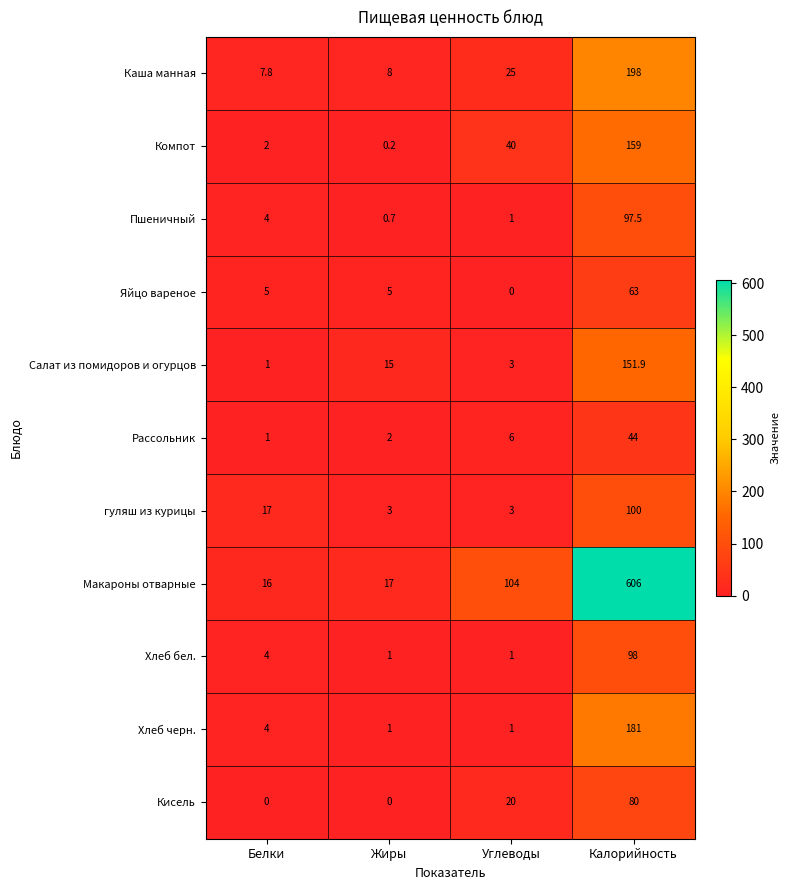

Which series changed the most between Жиры and Калорийность?

Макароны отварные